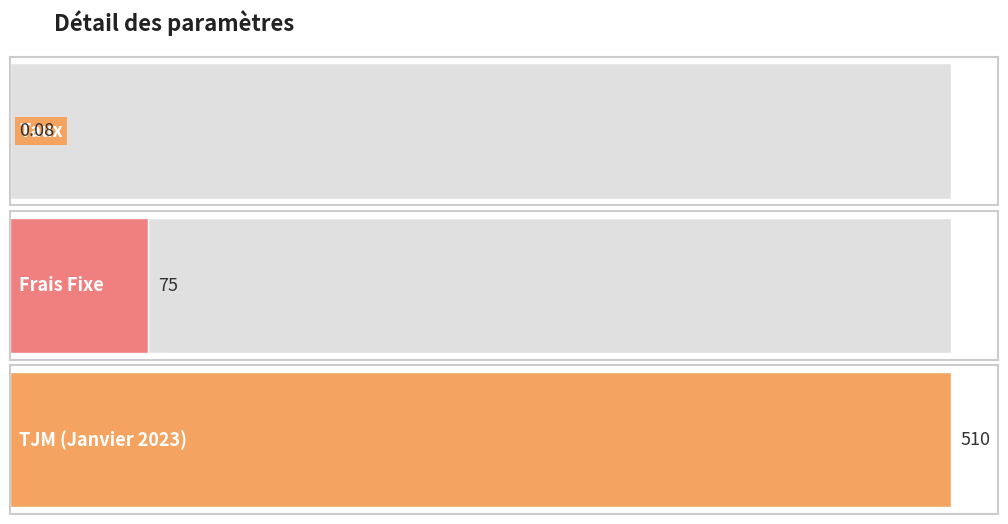

Which label corresponds to the largest value in the chart?

TJM (Janvier 2023)